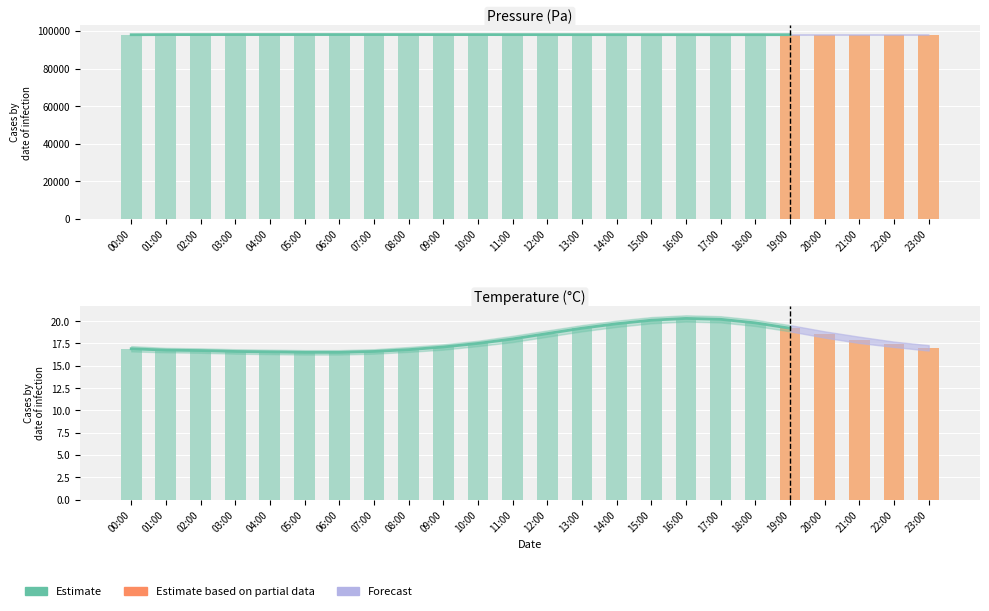

Approximately how many times larger is the value at 04:00 compared to 02:00?

1.0